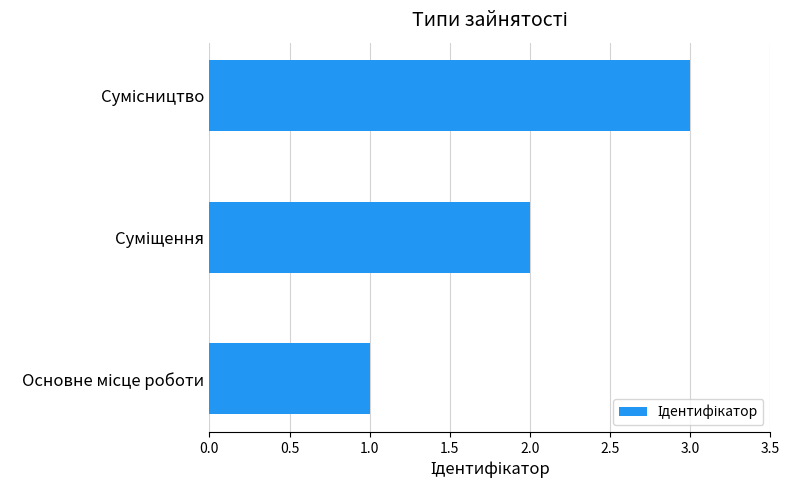

What is the maximum value shown in the chart?

3